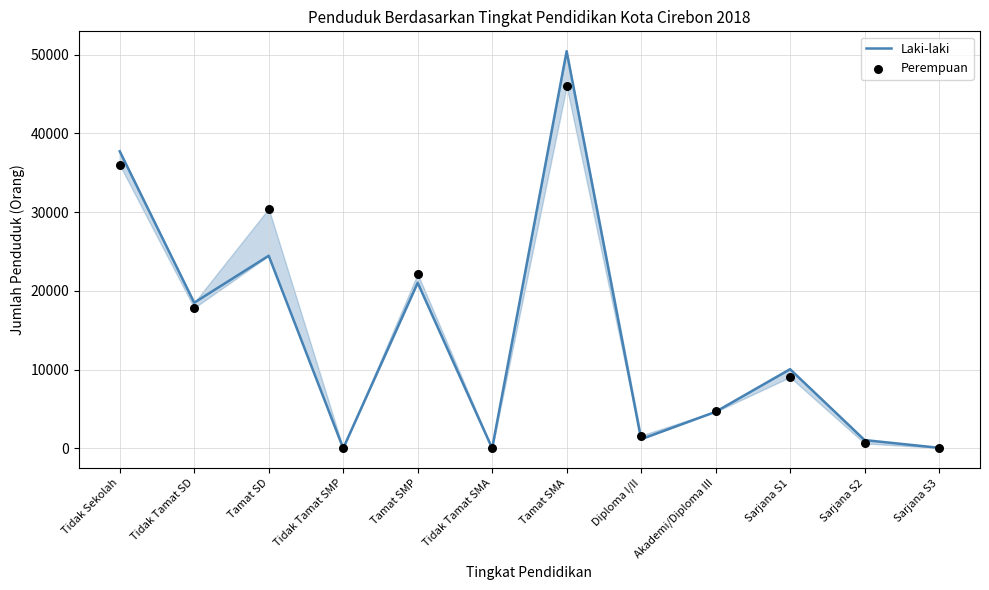

Is the value of Laki-laki at Akademi/Diploma III greater than the value of Perempuan at Akademi/Diploma III?

No